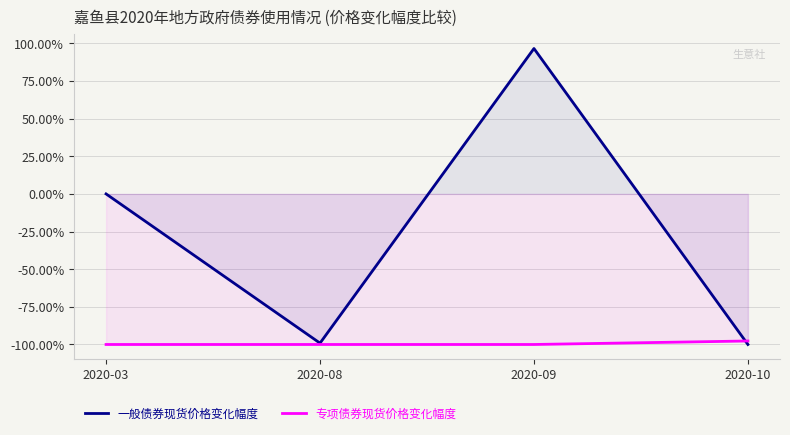

What are all the series names shown in the legend?

一般债券现货价格变化幅度, 专项债券现货价格变化幅度